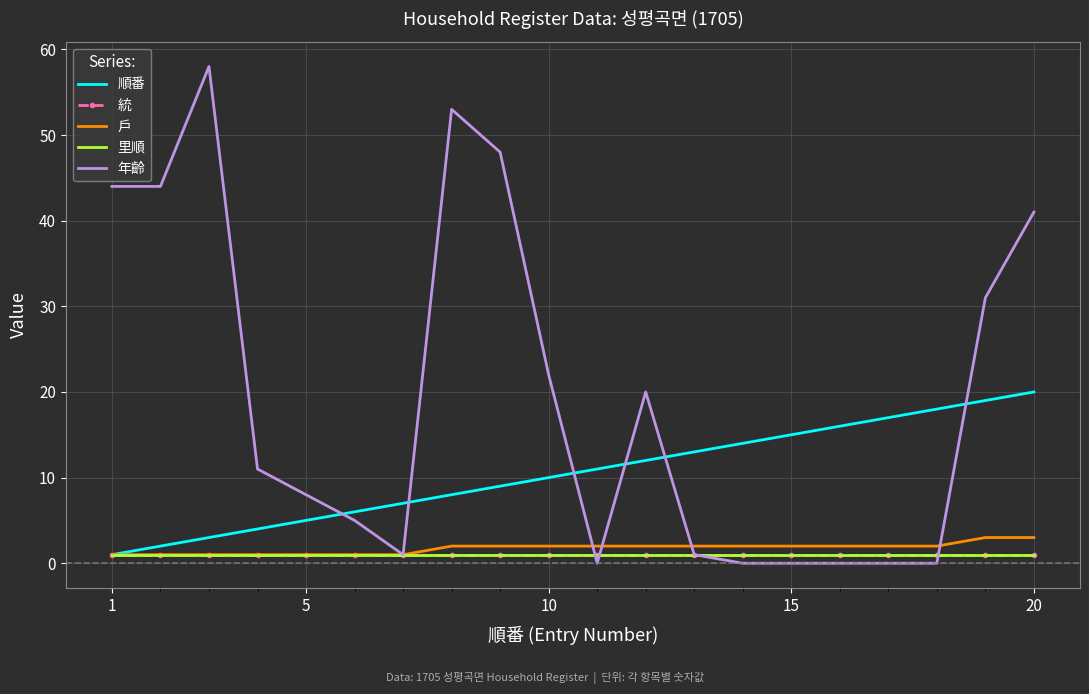

Which series has the largest total across all categories?

年齡